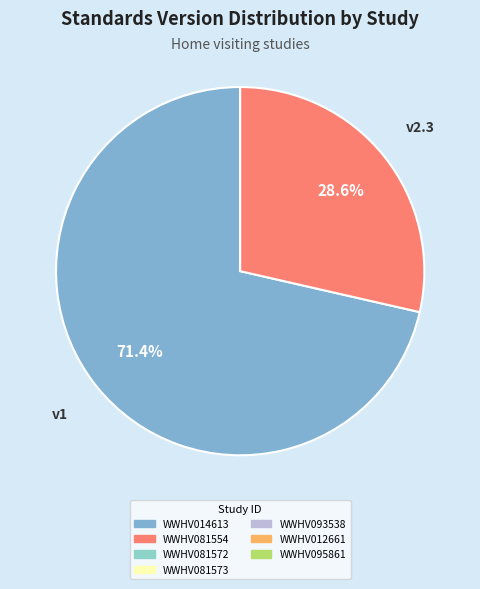

Is there any slice that represents more than half of the pie?

Yes